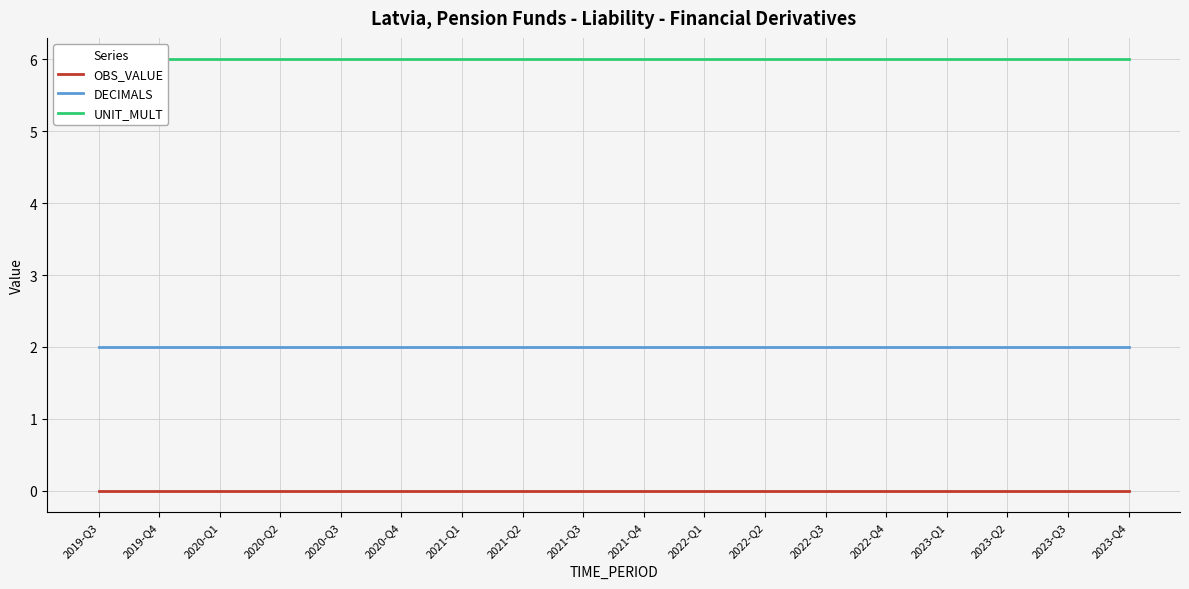

What value does the UNIT_MULT series have at 2021-Q2?

6